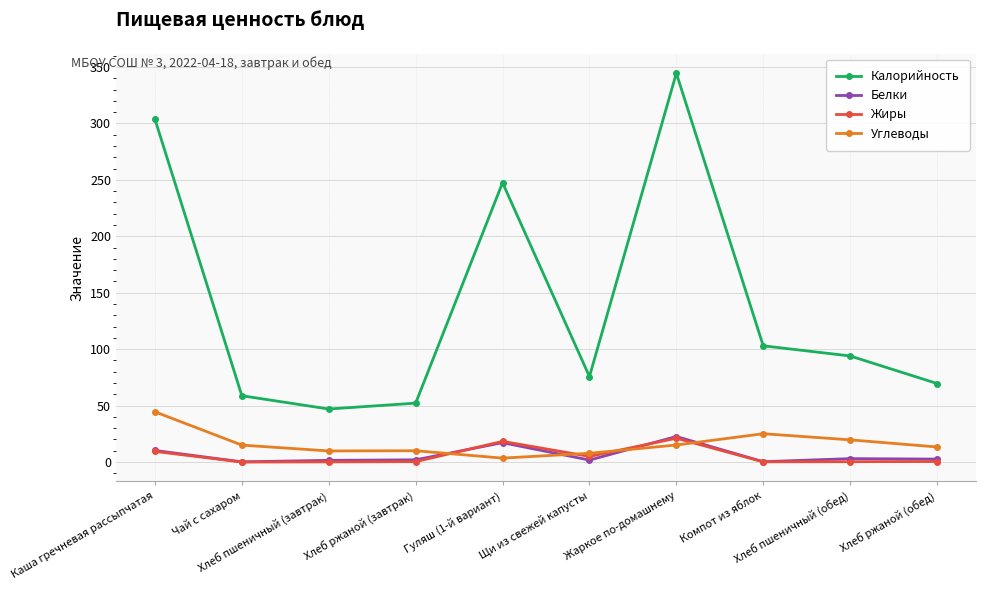

How many distinct data groups are displayed?

4